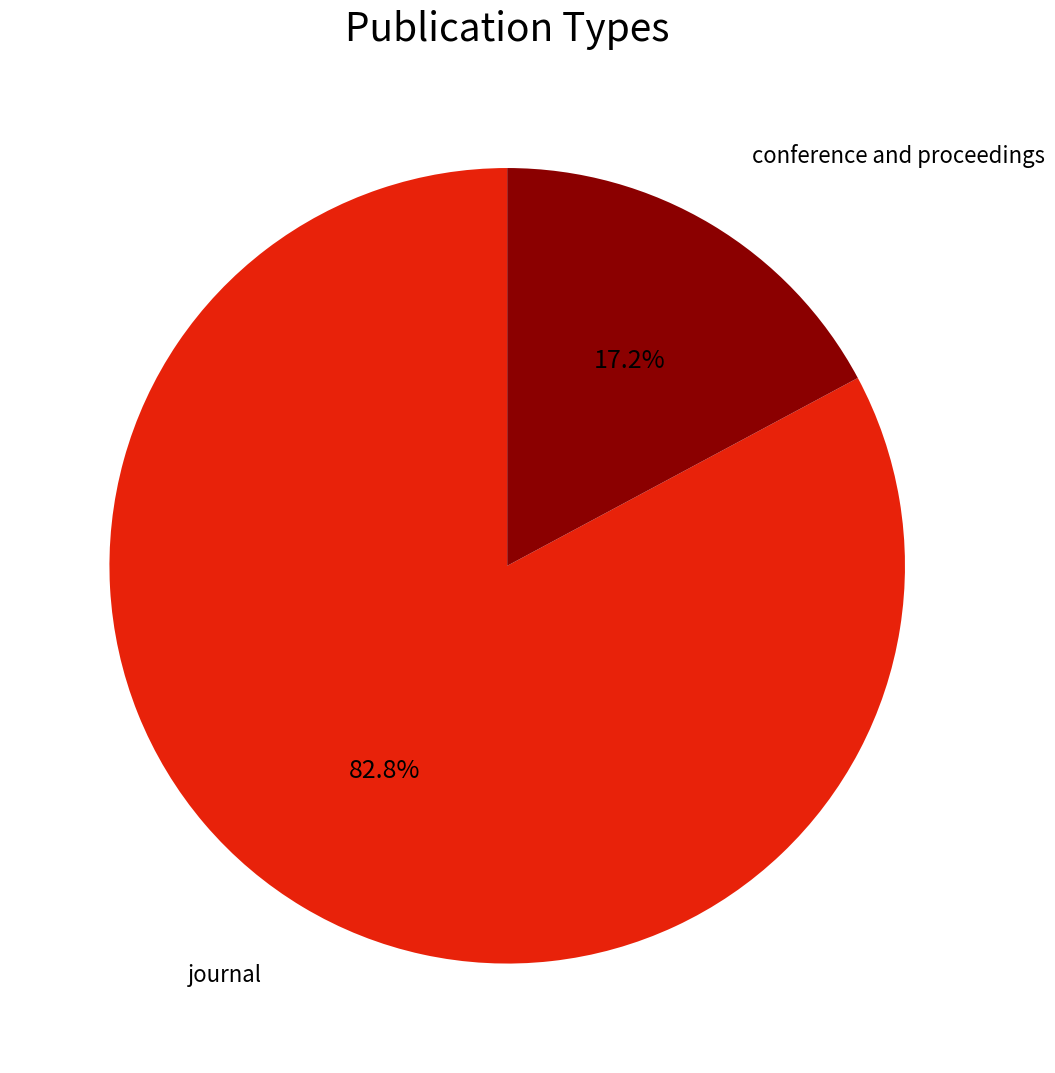

How many segments does this pie chart have?

2